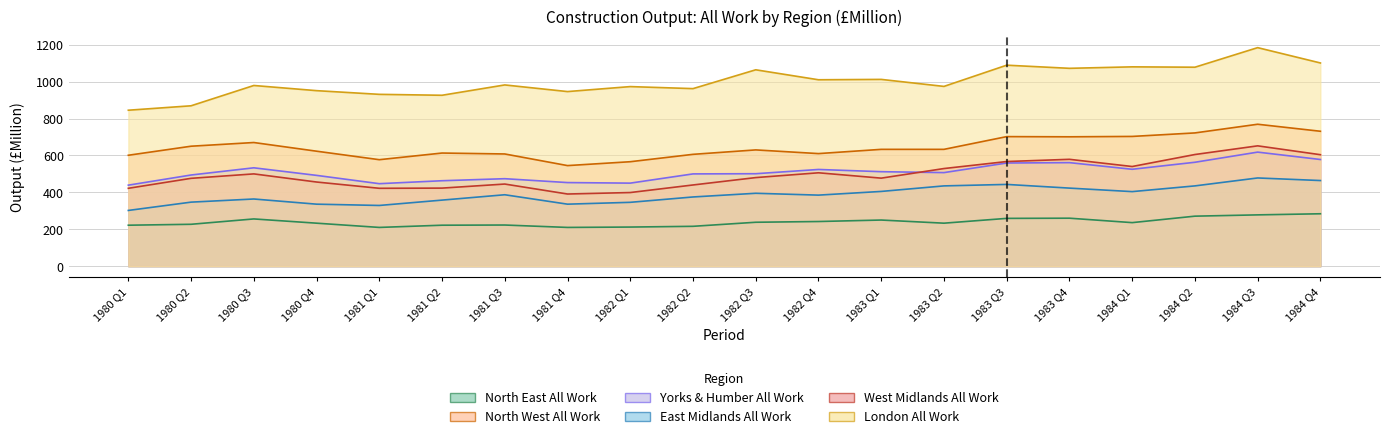

Rank the series by their maximum value, from lowest to highest.

North East All Work, East Midlands All Work, Yorks & Humber All Work, West Midlands All Work, North West All Work, London All Work